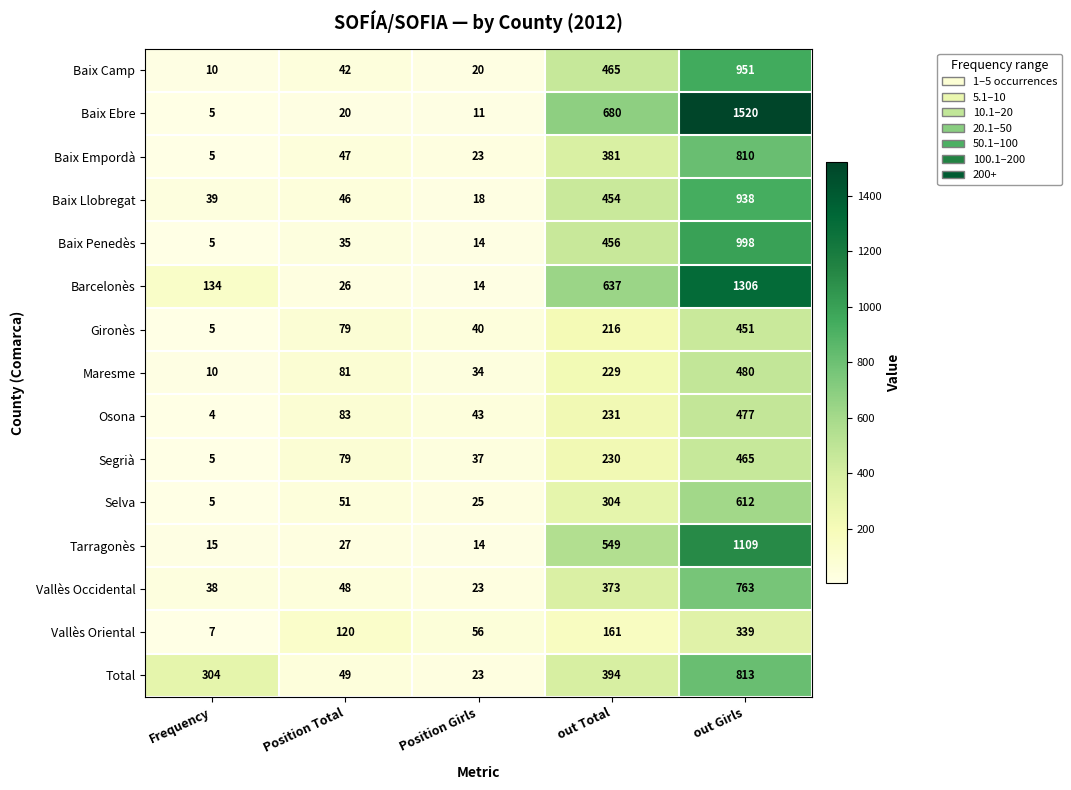

At which category is the sum across all series the highest?

out Girls